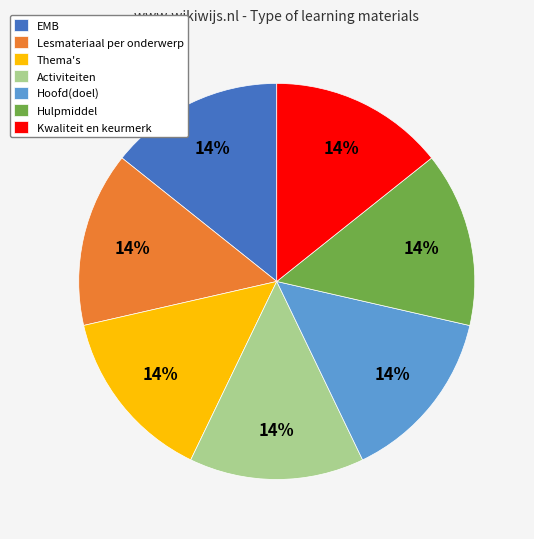

How many slices are in this pie chart?

7